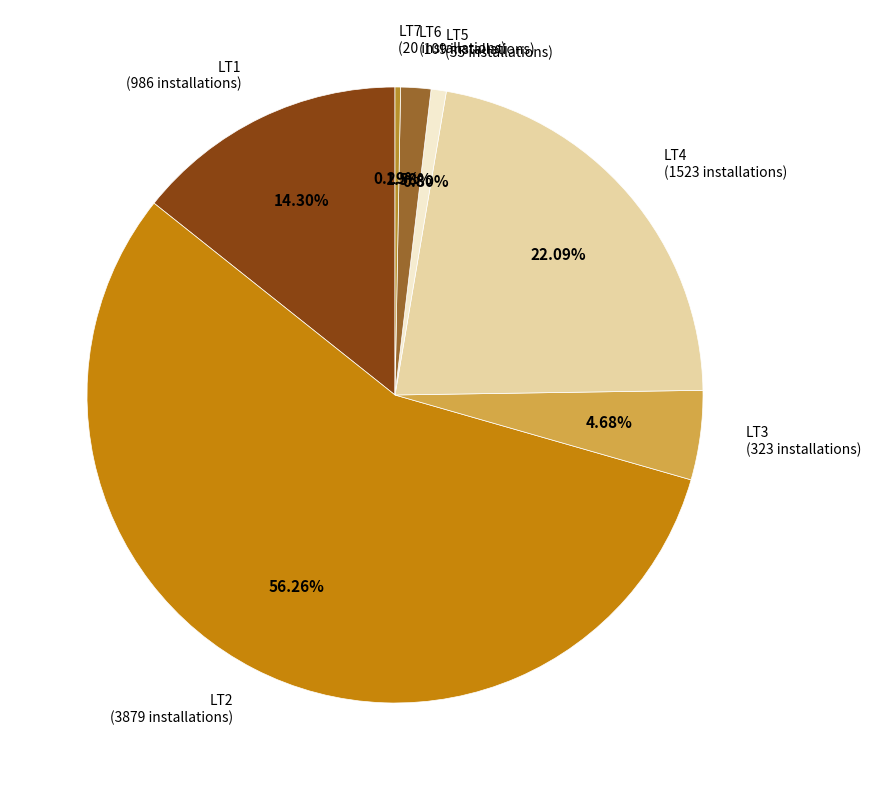

What percentage do LT6 and LT1 together represent?

15.9%